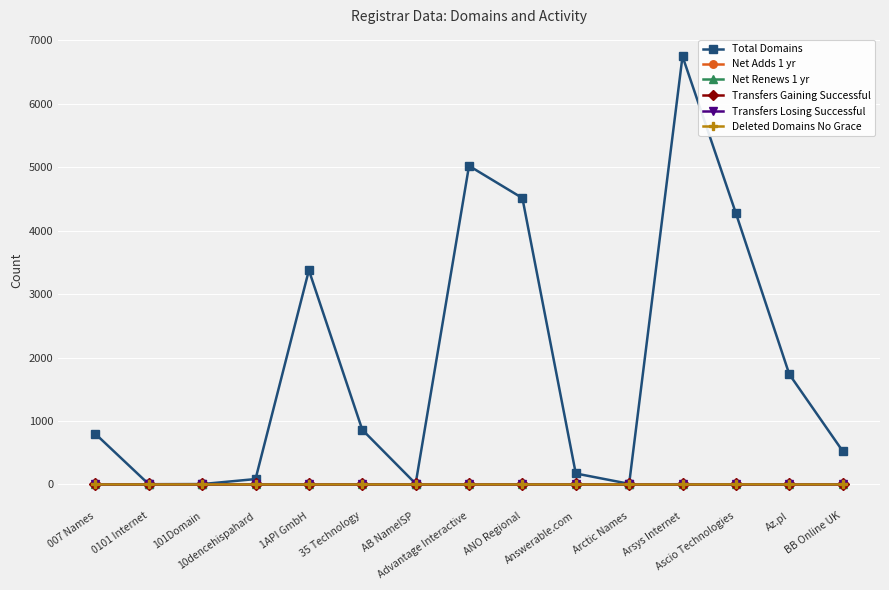

Rank the categories by Deleted Domains No Grace value from lowest to highest.

007 Names, 0101 Internet, 101Domain, 10dencehispahard, 1API GmbH, 35 Technology, AB NameISP, Advantage Interactive, ANO Regional, Answerable.com, Arctic Names, Arsys Internet, Az.pl, BB Online UK, Ascio Technologies